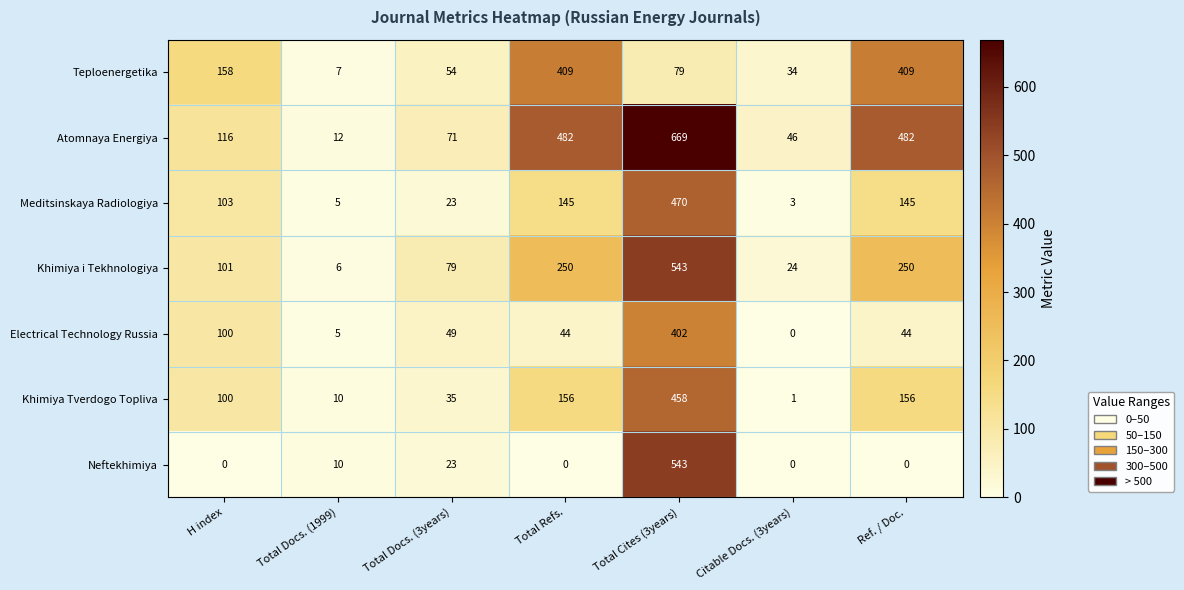

Between Total Docs. (3years) and Total Refs., which series saw the biggest shift?

Atomnaya Energiya